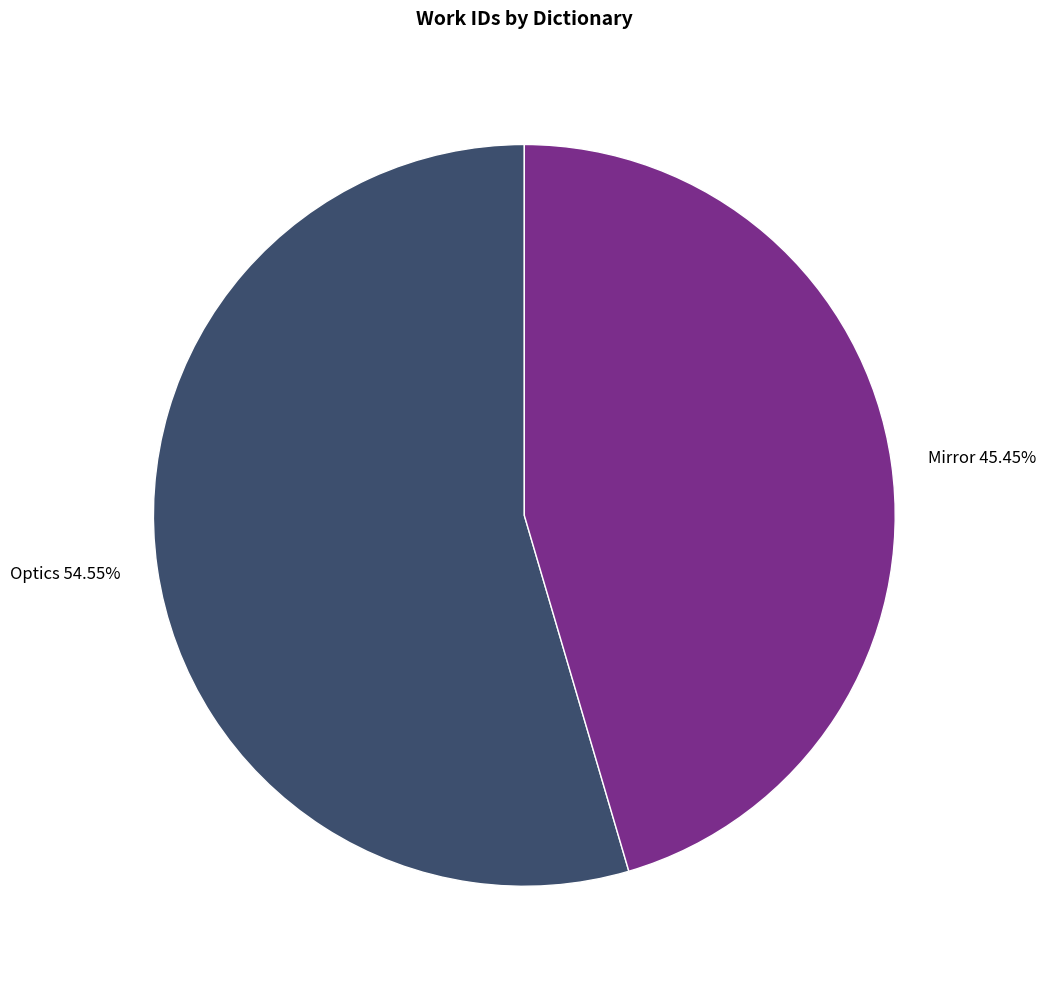

Between Mirror and Optics, which is larger?

Optics